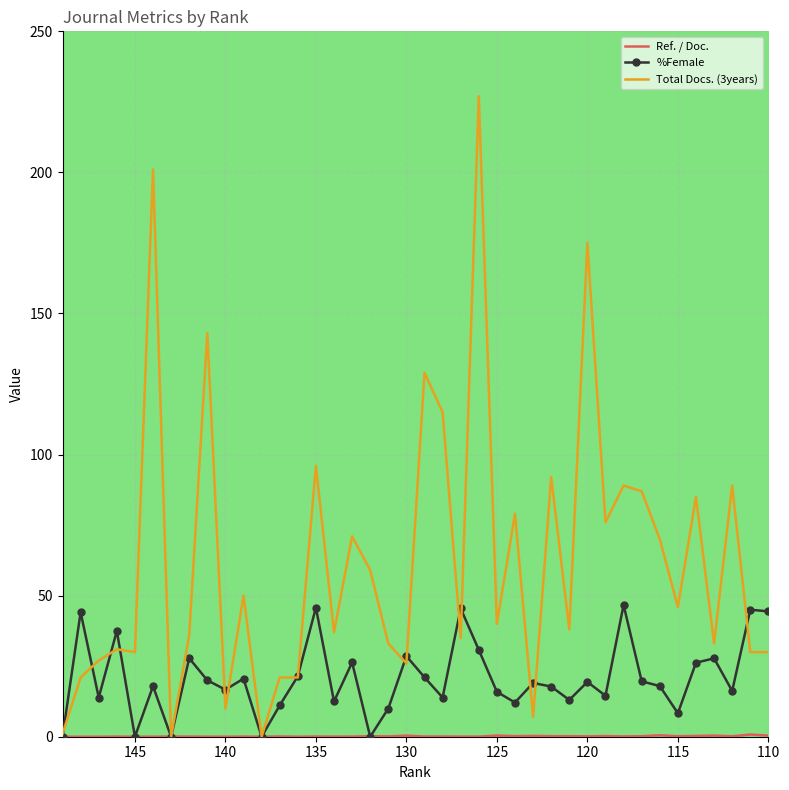

How many lines are shown in the chart?

3